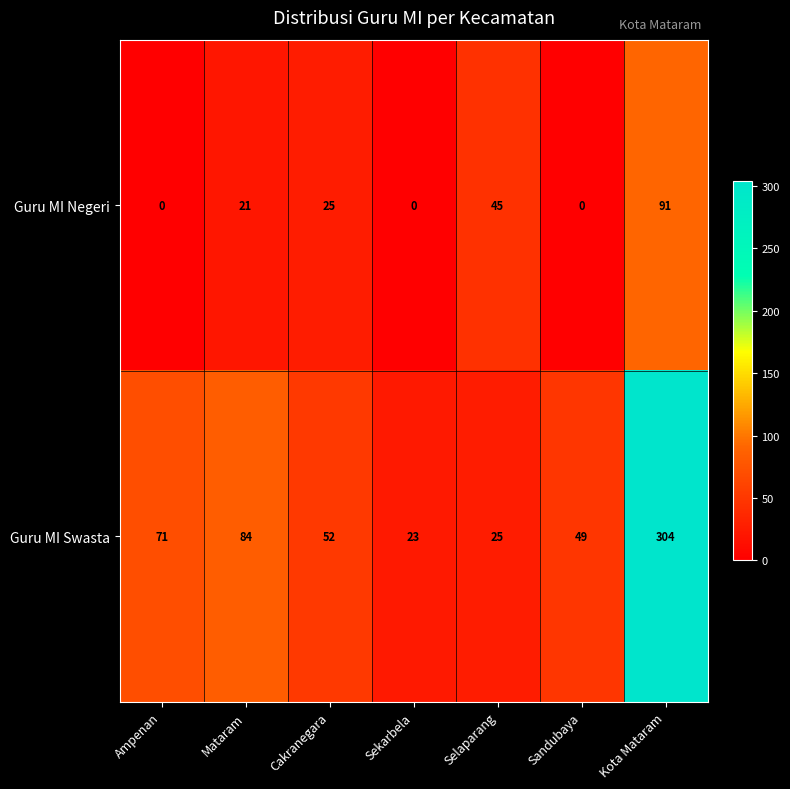

Reading left to right, what are all the values shown in this chart?

Guru MI Negeri: 0	21	25	0	45	0	91
Guru MI Swasta: 71	84	52	23	25	49	304